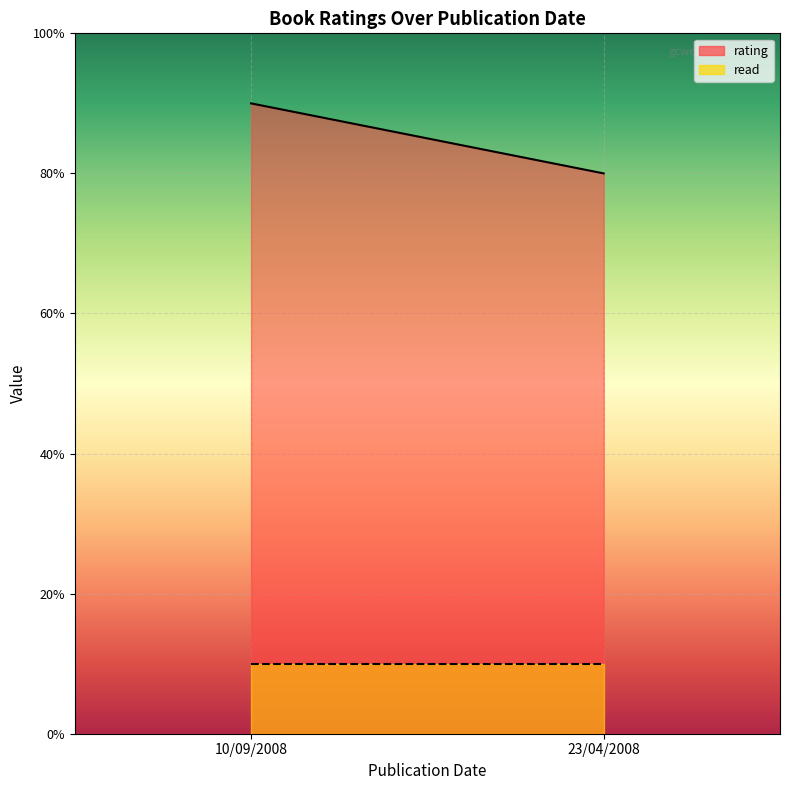

How many distinct data groups are displayed?

2